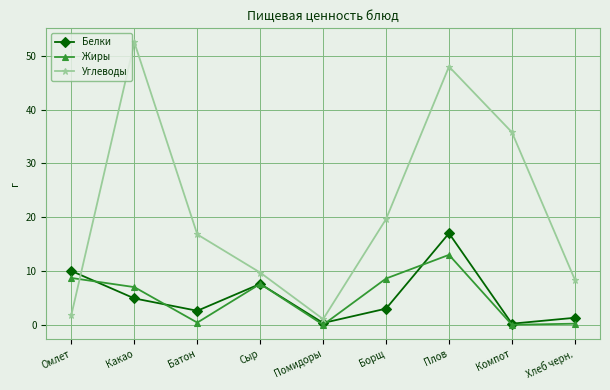

What are all the series names shown in the legend?

Белки, Жиры, Углеводы